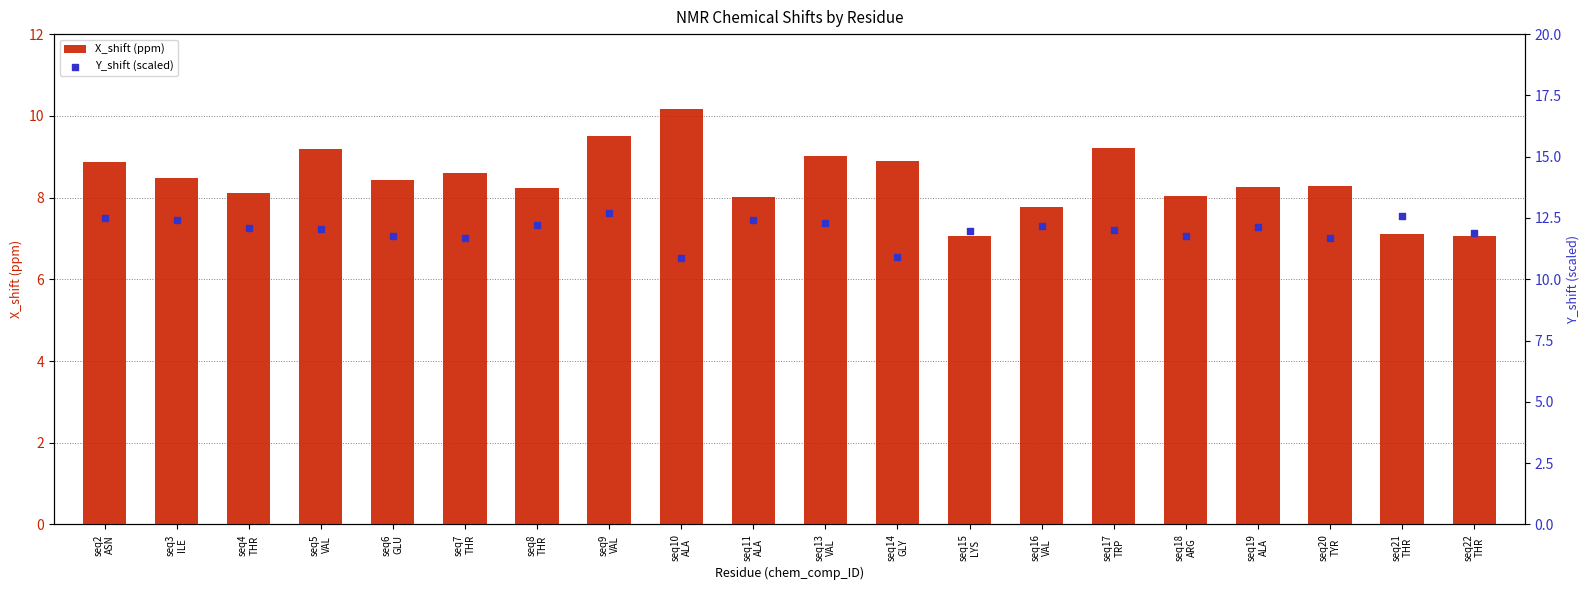

Which series has the largest total across all categories?

Y_shift (scaled)